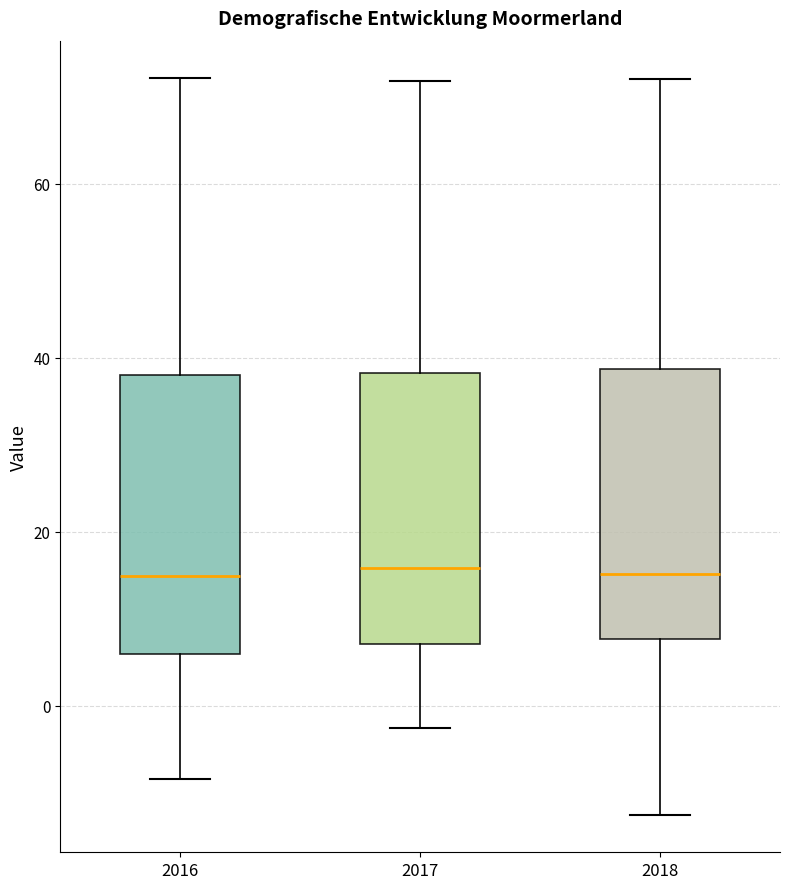

Reading left to right, read every box against the y-axis: the position of its median line, the range the box covers, and the ends of its whiskers. The values are not printed on the chart, so give them approximately, as read against the axis.

2016: median 14, box 6 to 38, whiskers -8 to 72
2017: median 16, box 8 to 38, whiskers -2 to 72
2018: median 16, box 8 to 38, whiskers -12 to 72